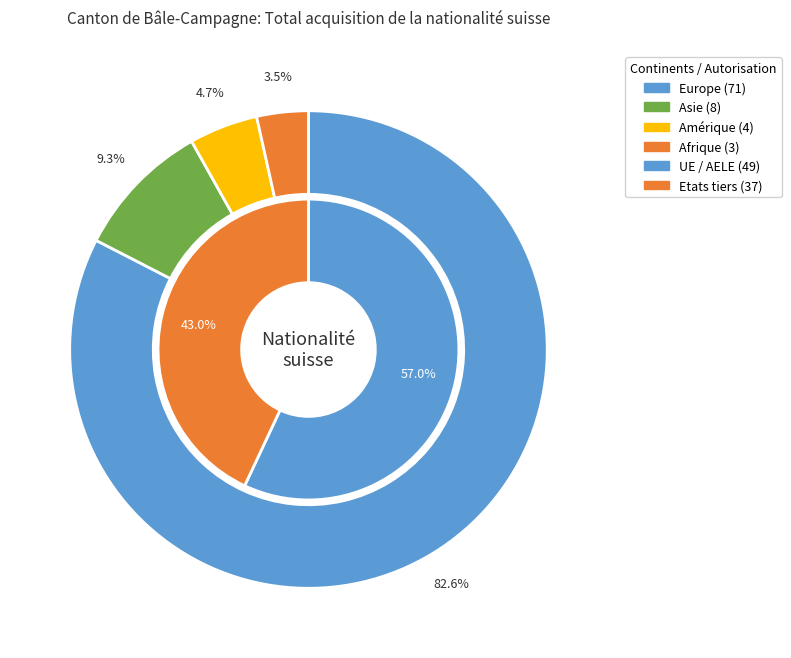

Count the number of slices in the pie.

6